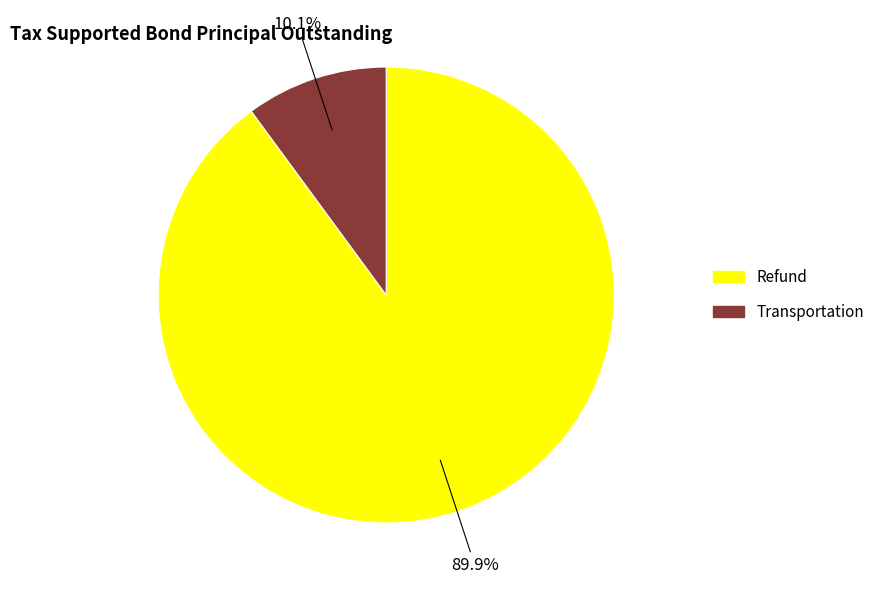

How many segments does this pie chart have?

2